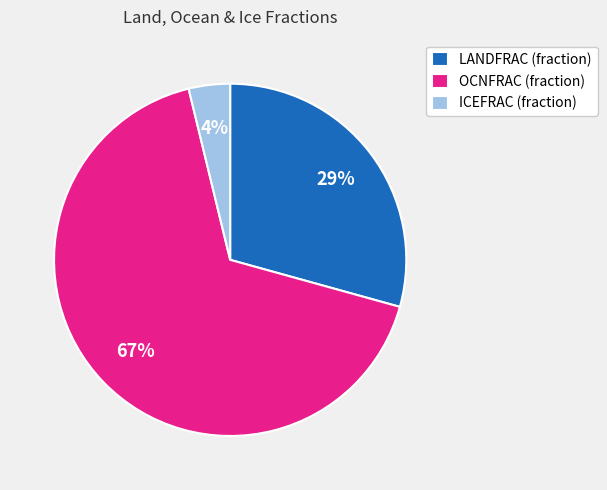

True or false: OCNFRAC (fraction) accounts for 79% of the total.

False